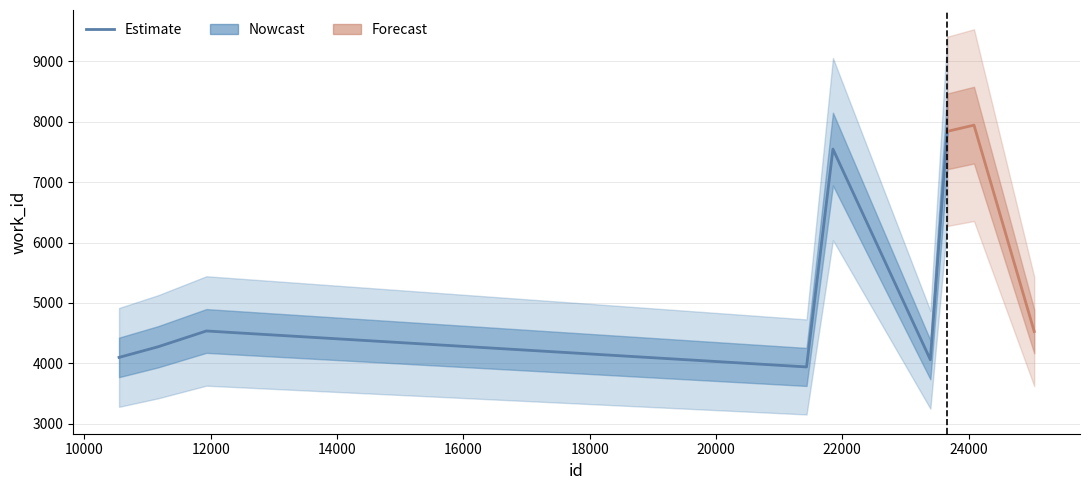

How many values are below 4534?

5